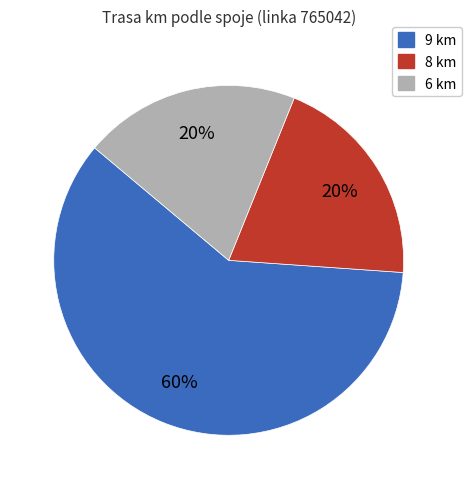

To the nearest percent, what is the average slice percentage?

33%